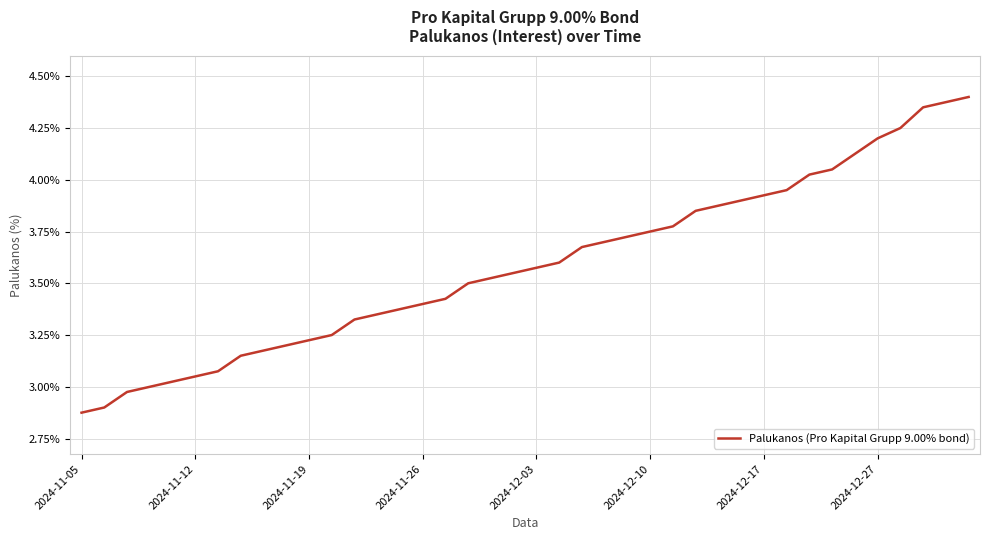

What is the difference between the maximum and minimum values?

1.5